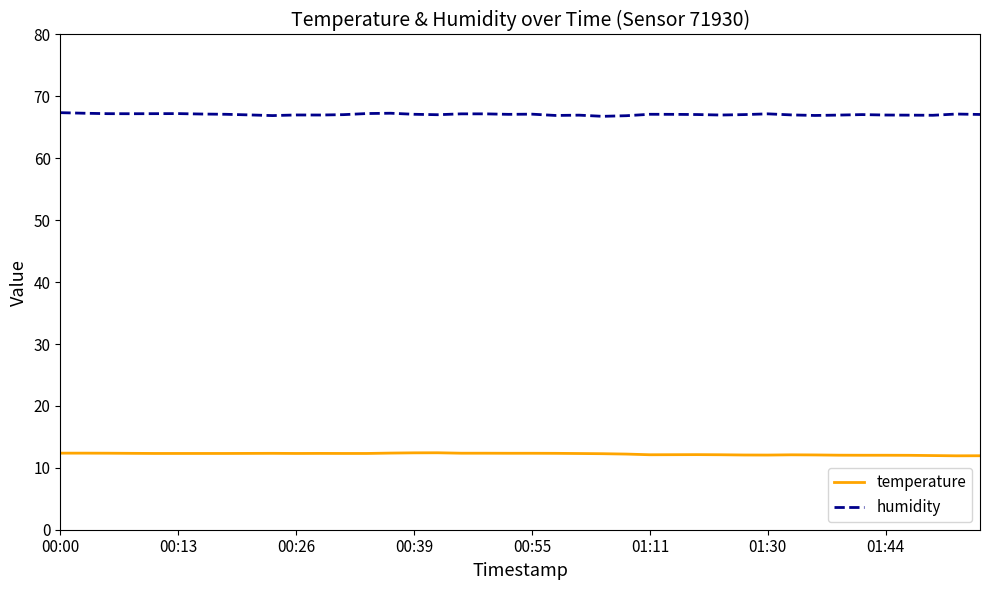

What is the maximum value shown in the chart?

67.4